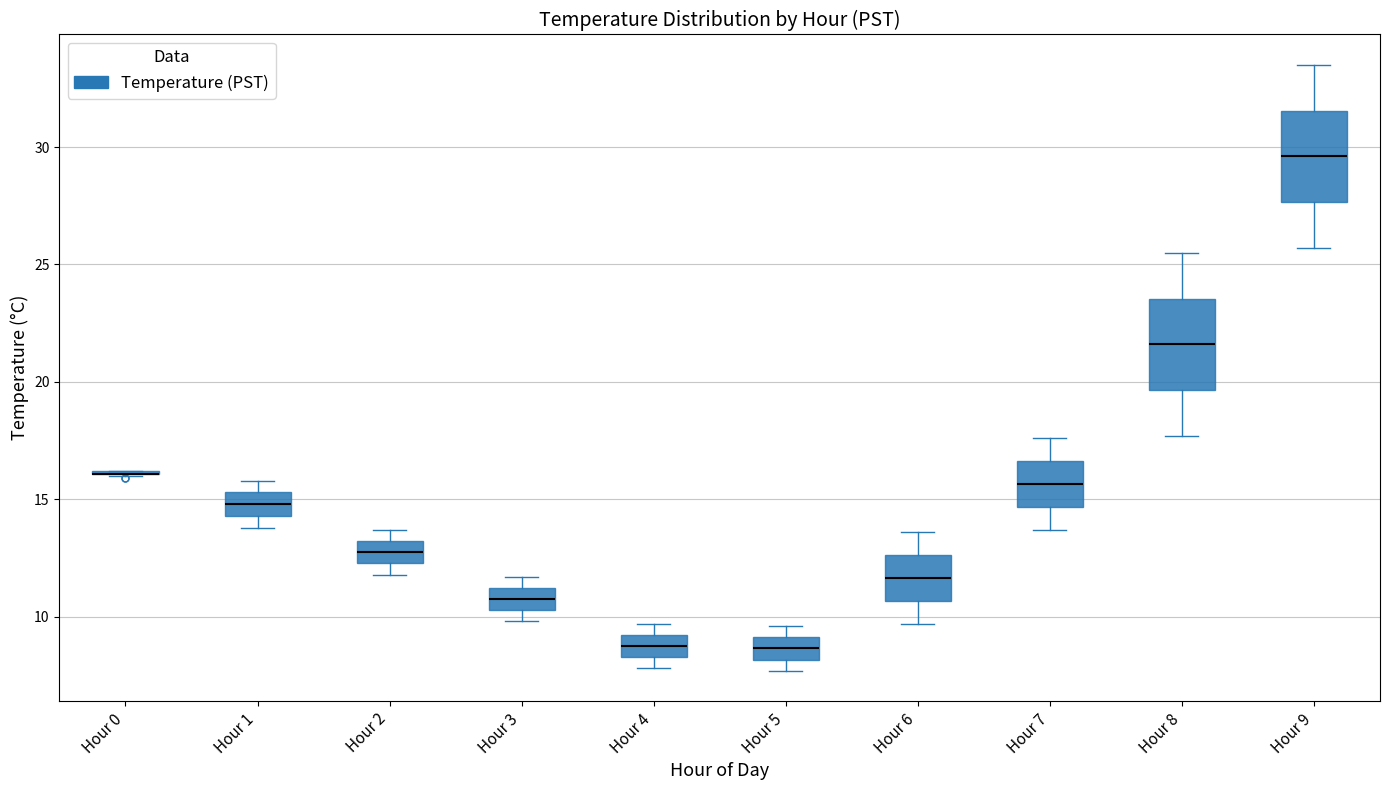

Reading left to right, transcribe this box plot: for each box, give where its median line is, the range the box spans, and where its two whiskers end, as read against the y-axis. The values are not printed on the chart, so give them approximately, as read against the axis.

Hour 0: box collapsed to a line at 16.0, whiskers 16.0 to 16.0
Hour 1: median 15.0, box 14.5 to 15.5, whiskers 14.0 to 16.0
Hour 2: median 13.0 (inside the box), box 12.5 to 13.0, whiskers 12.0 to 13.5
Hour 3: median 11.0 (inside the box), box 10.5 to 11.0, whiskers 10.0 to 11.5
Hour 4: median 9.0 (inside the box), box 8.5 to 9.0, whiskers 8.0 to 9.5
Hour 5: median 8.5, box 8.0 to 9.0, whiskers 7.5 to 9.5
Hour 6: median 11.5, box 10.5 to 12.5, whiskers 9.5 to 13.5
Hour 7: median 15.5, box 14.5 to 16.5, whiskers 13.5 to 17.5
Hour 8: median 21.5, box 19.5 to 23.5, whiskers 17.5 to 25.5
Hour 9: median 29.5, box 27.5 to 31.5, whiskers 25.5 to 33.5